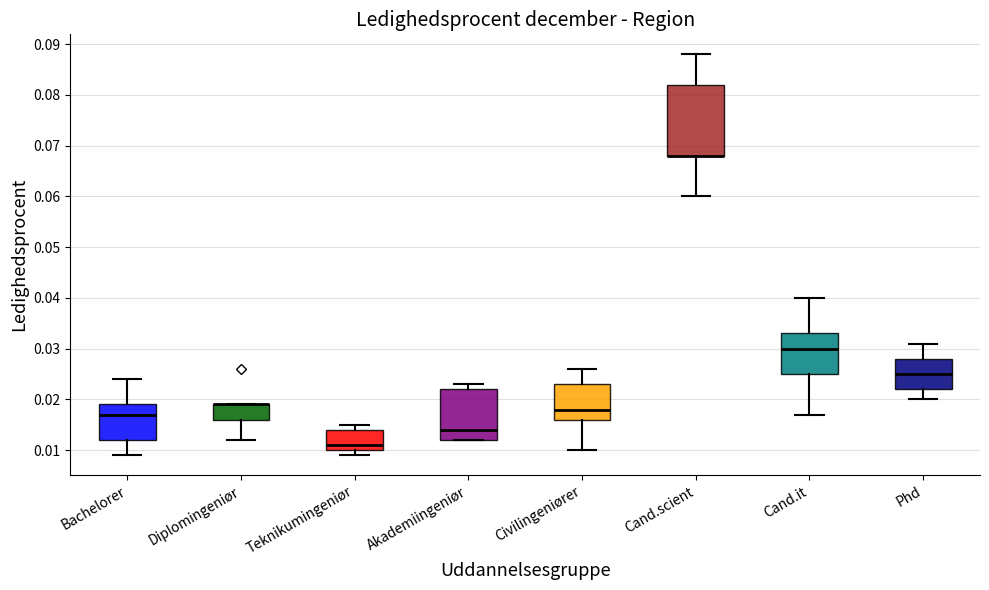

Reading left to right, read every box against the y-axis: the position of its median line, the range the box covers, and the ends of its whiskers. The values are not printed on the chart, so give them approximately, as read against the axis.

Bachelorer: median 0.017, box 0.012 to 0.019, whiskers 0.009 to 0.024
Diplomingeniør: median 0.019 (drawn on the box's upper edge), box 0.016 to 0.019, whiskers 0.012 to 0.019
Teknikumingeniør: median 0.011, box 0.010 to 0.014, whiskers 0.009 to 0.015
Akademiingeniør: median 0.014, box 0.012 to 0.022, whiskers 0.012 to 0.023
Civilingeniører: median 0.018, box 0.016 to 0.023, whiskers 0.010 to 0.026
Cand.scient: median 0.068 (drawn on the box's lower edge), box 0.068 to 0.082, whiskers 0.060 to 0.088
Cand.it: median 0.030, box 0.025 to 0.033, whiskers 0.017 to 0.040
Phd: median 0.025, box 0.022 to 0.028, whiskers 0.020 to 0.031